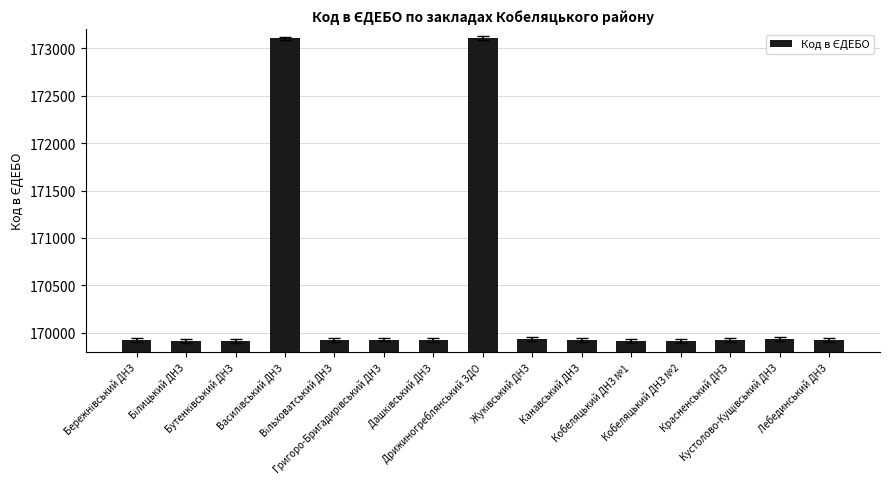

What is the sum of all values?

2555199